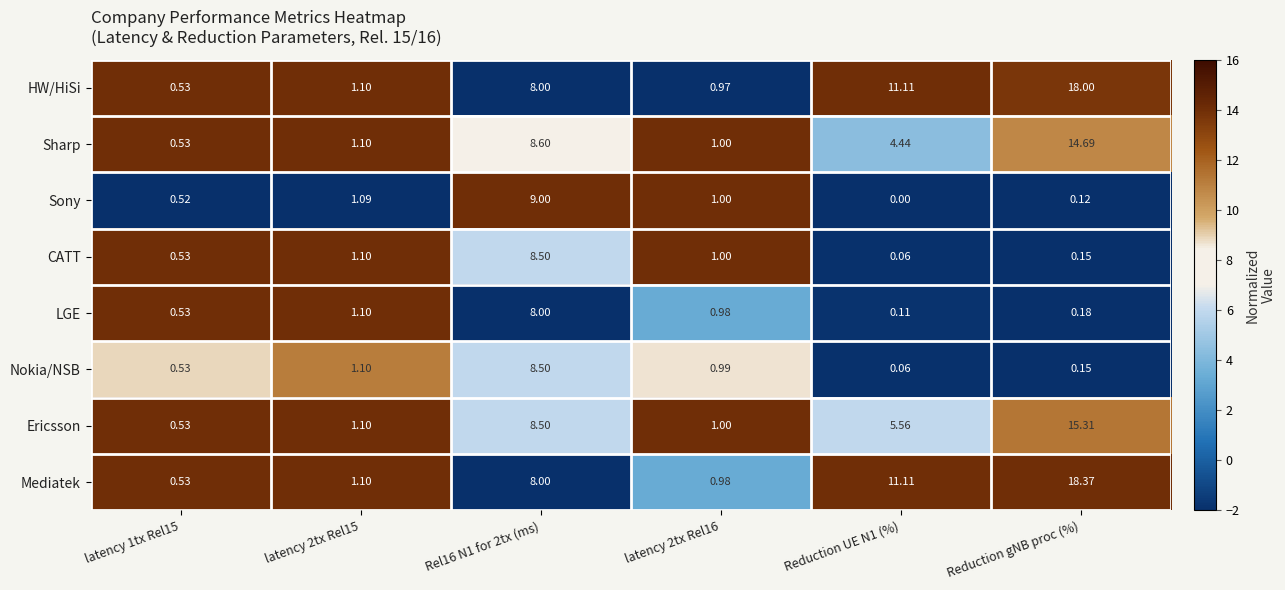

What is the difference between the highest and lowest values at Reduction UE N1 (%)?

11.1